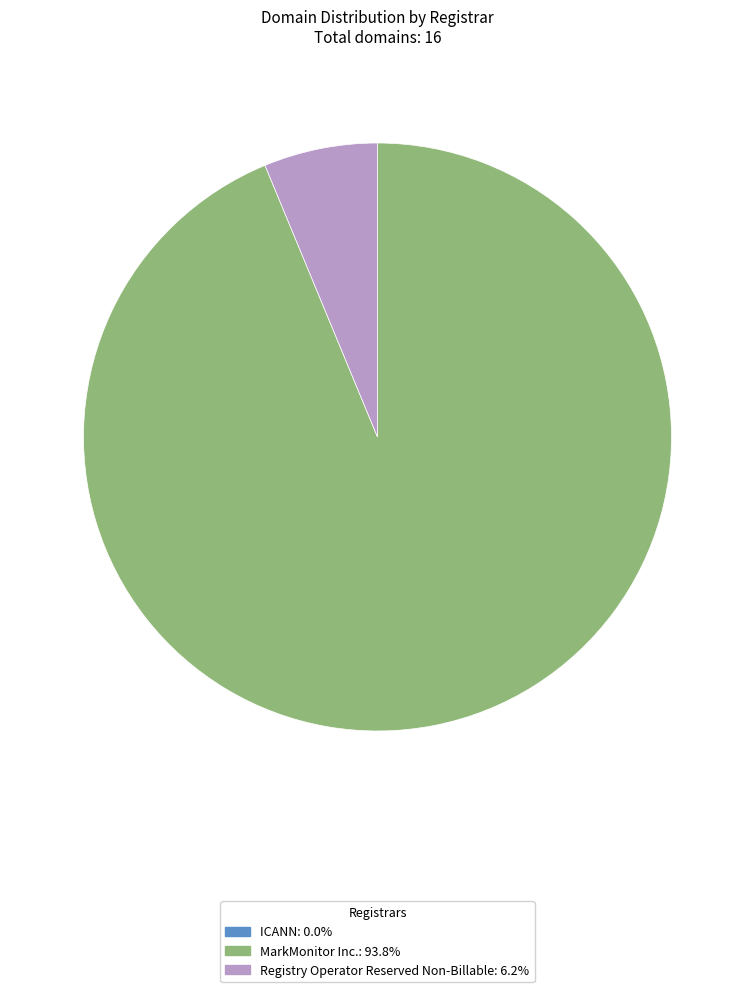

Does Registry Operator Reserved Non-Billable: 6.2% represent more than half of the total?

No